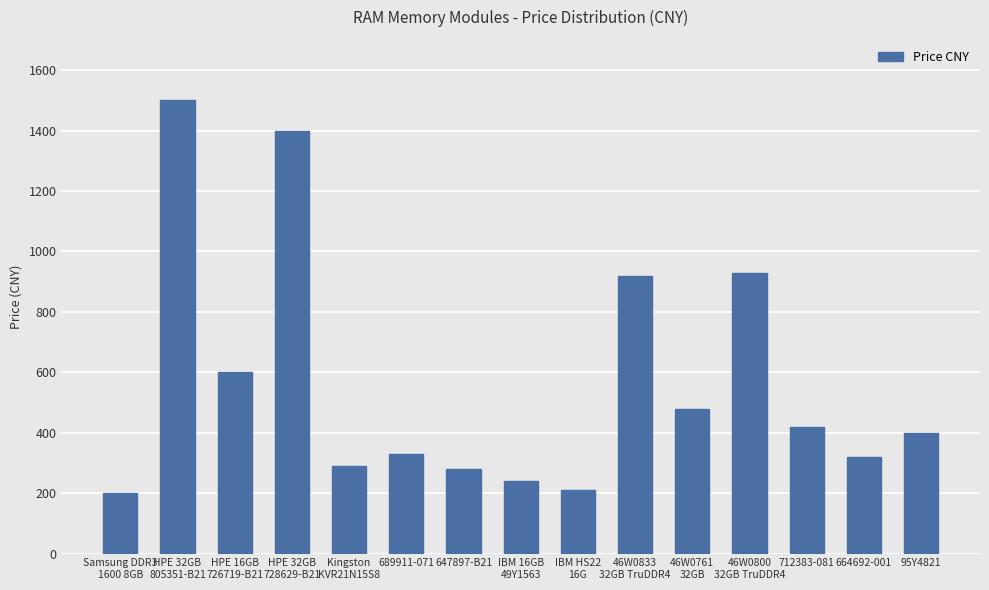

What is the approximate value at Samsung DDR3
1600 8GB, to the nearest 50?

200